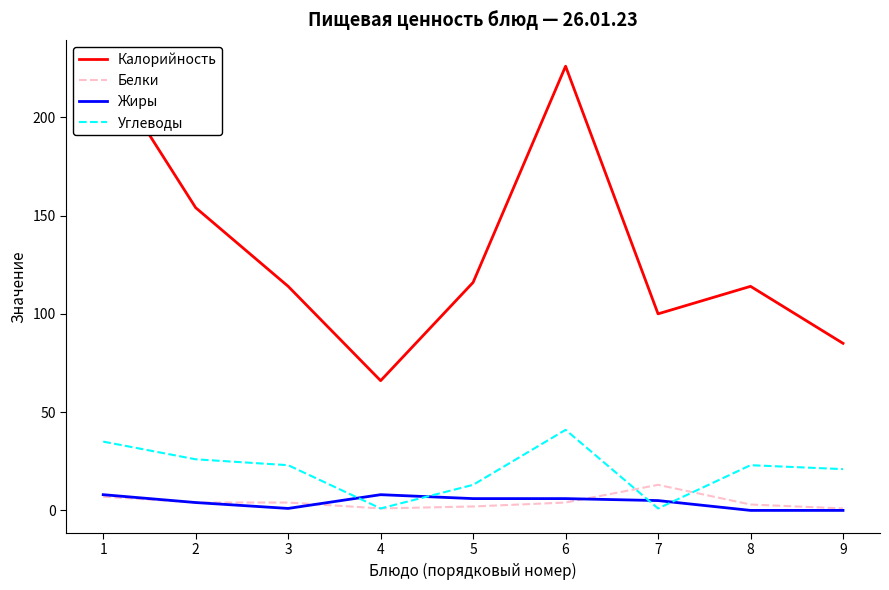

How many lines are shown in the chart?

4